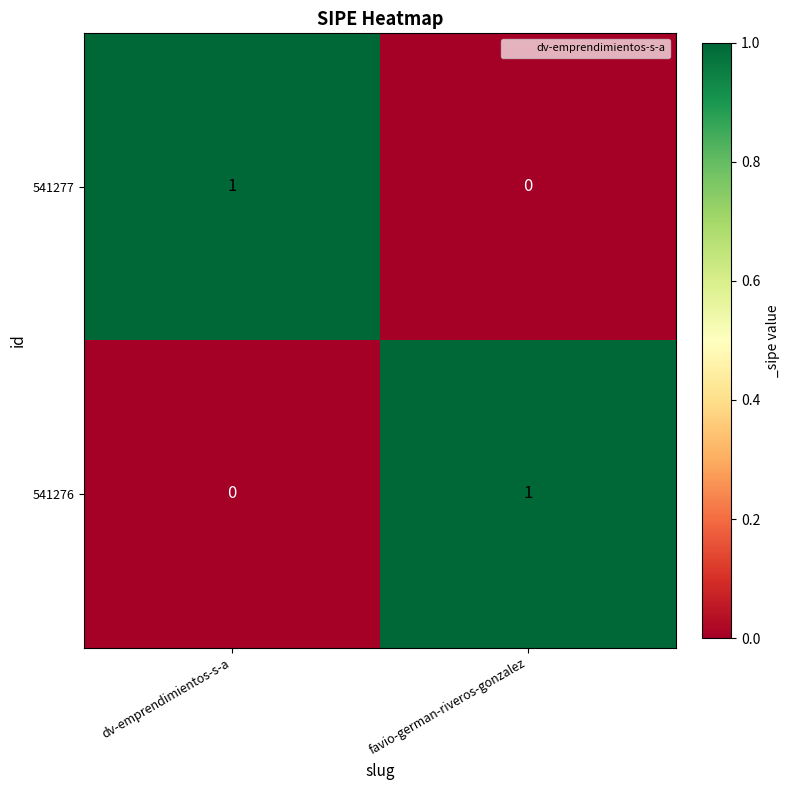

The value of 541277 at favio-german-riveros-gonzalez is 0. True or false?

True